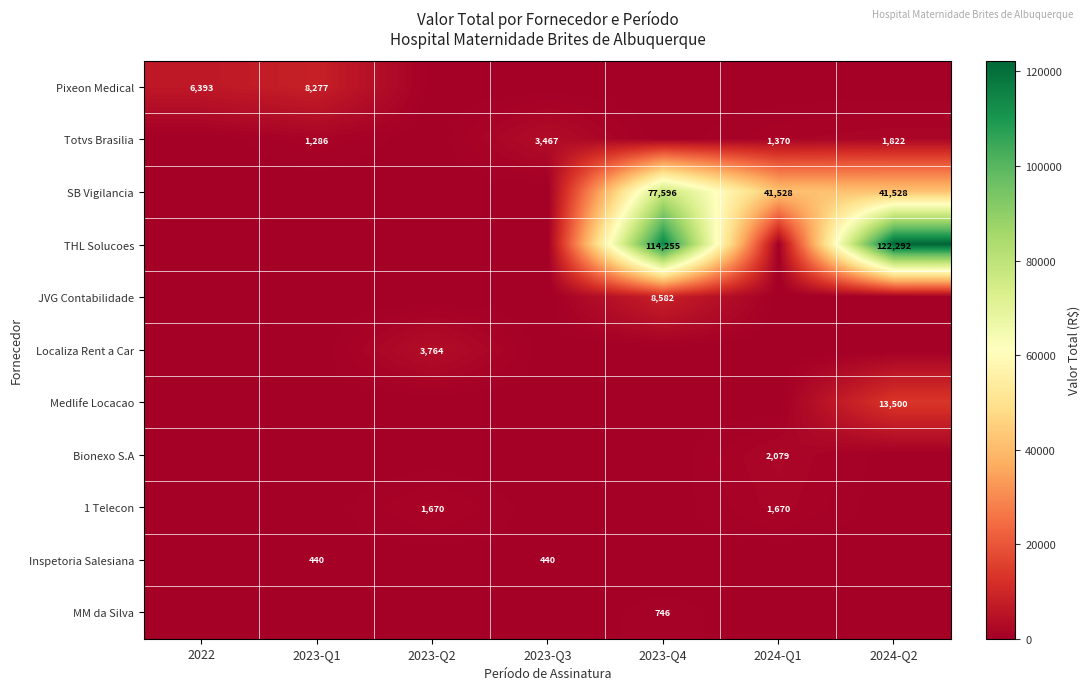

At which label does Inspetoria Salesiana reach its minimum?

2022